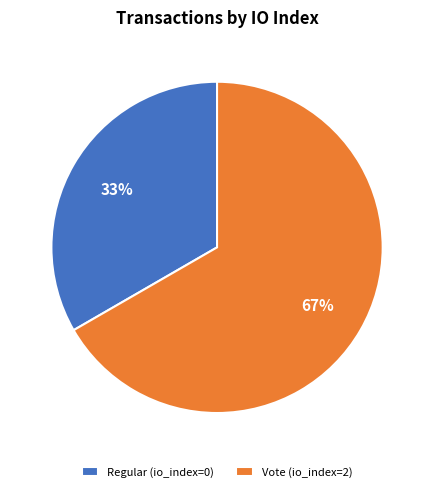

To the nearest percent, what percentage of the pie is Vote (io_index=2)?

67%